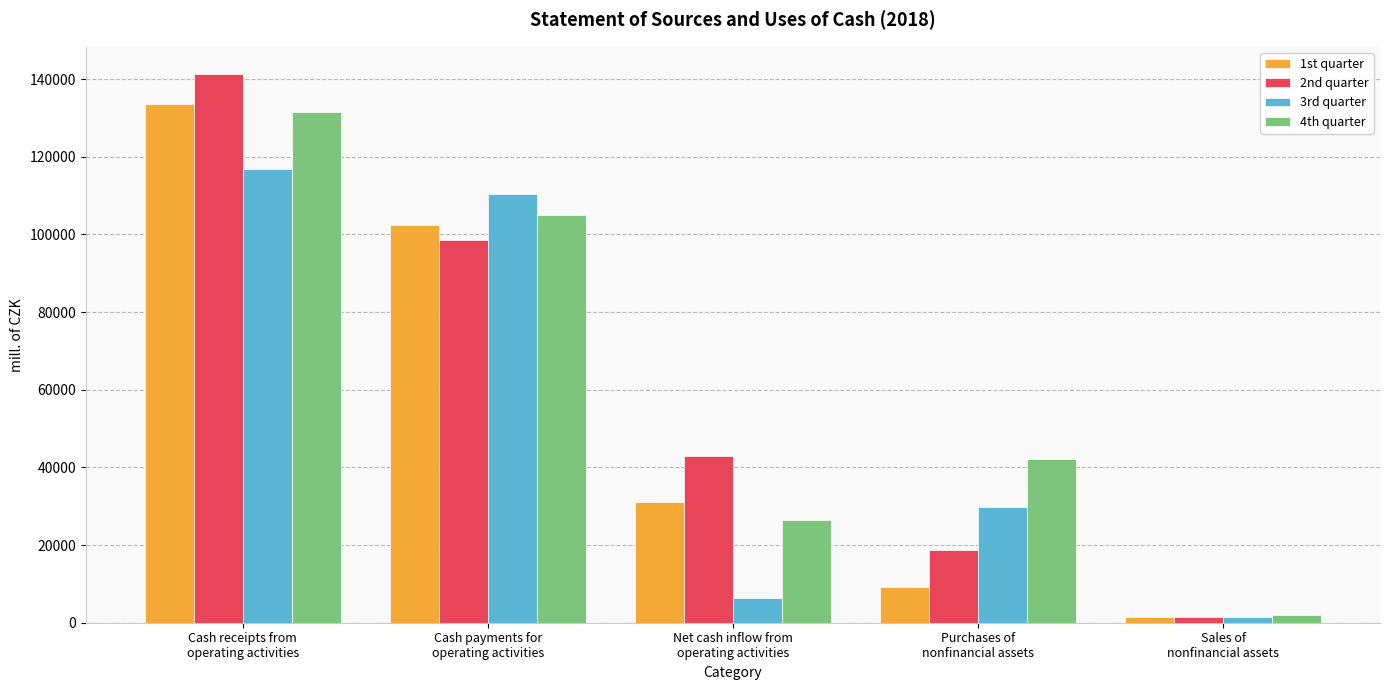

At which label does 4th quarter reach its minimum?

Sales of
nonfinancial assets